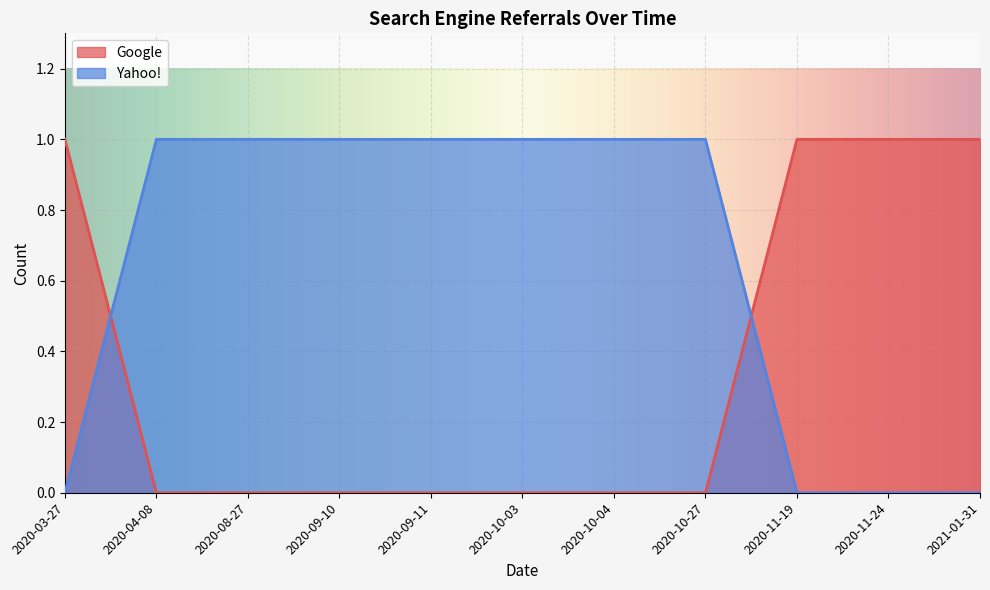

Is it true that Google equals 1 at 2020-11-19?

True